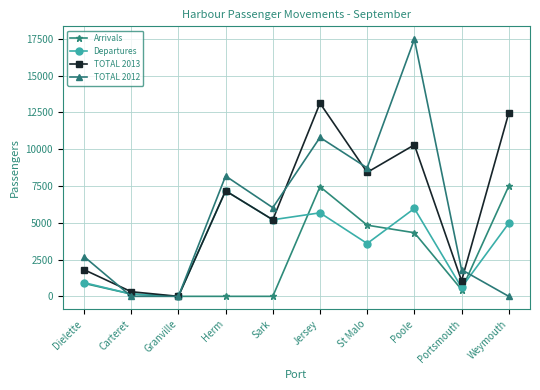

True or false: TOTAL 2013 has more than 2 points higher than both neighbors.

True